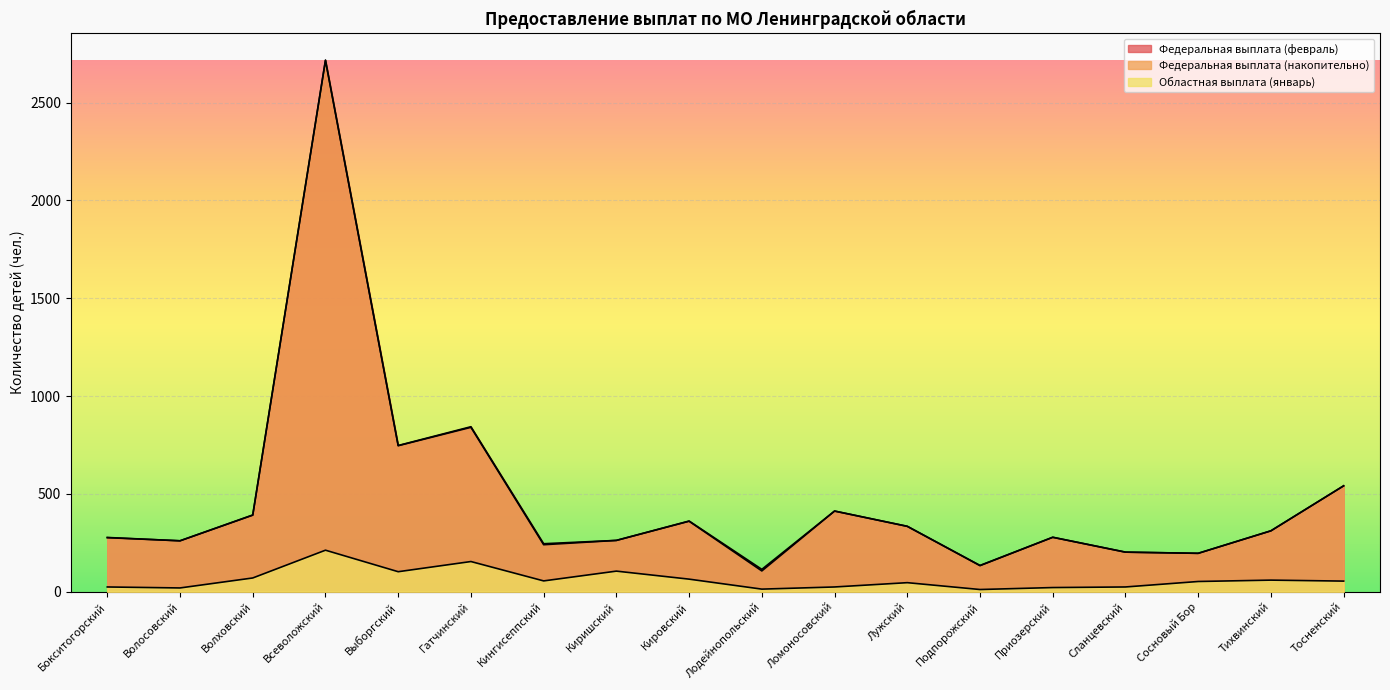

Rank the categories by Областная выплата (январь) value from lowest to highest.

Подпорожский, Лодейнопольский, Волосовский, Приозерский, Бокситогорский, Ломоносовский, Сланцевский, Лужский, Сосновый Бор, Тосненский, Кингисеппский, Тихвинский, Кировский, Волховский, Выборгский, Киришский, Гатчинский, Всеволожский